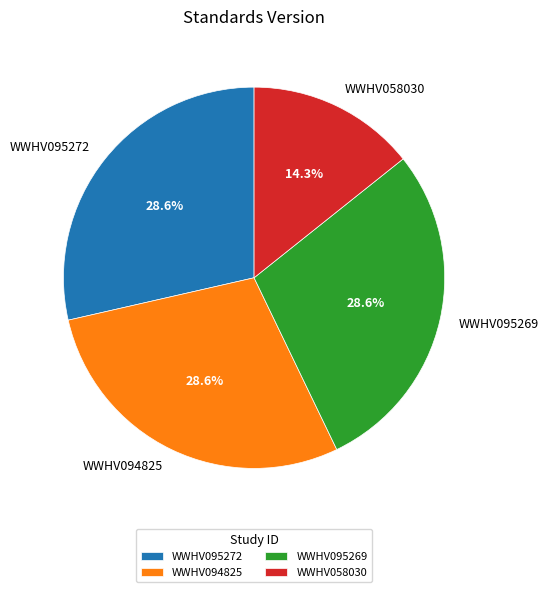

How many segments does this pie chart have?

4